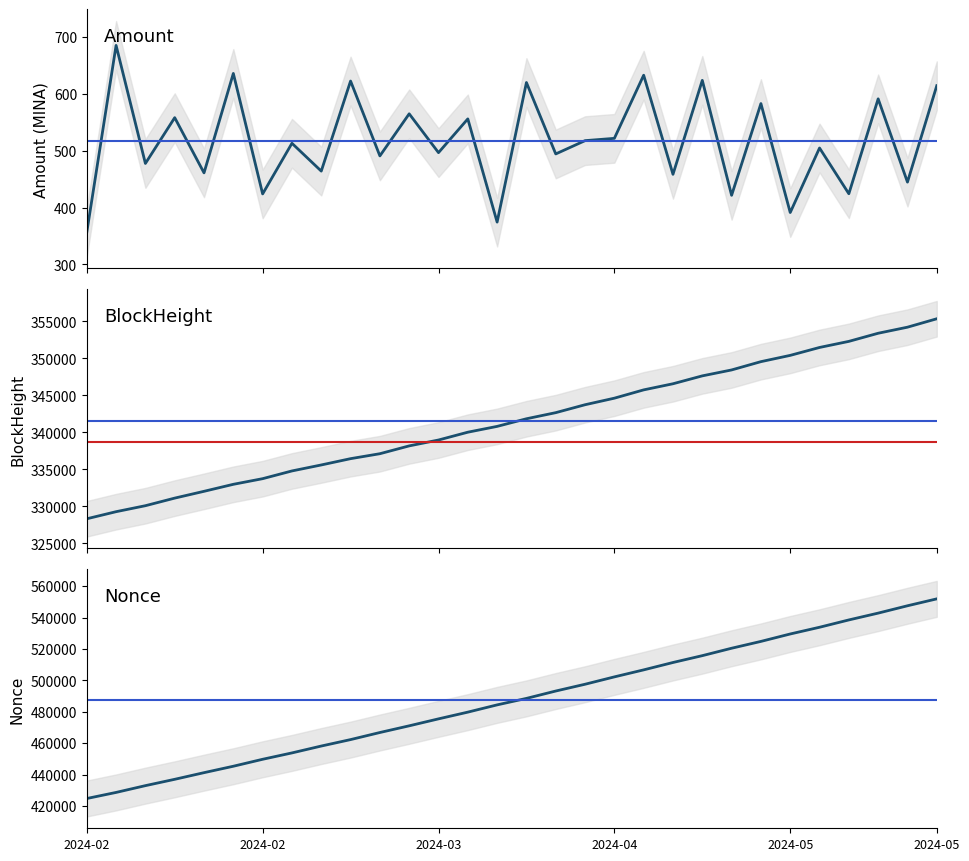

What is the value of the BlockHeight point at the 17th from the left?

342676.0